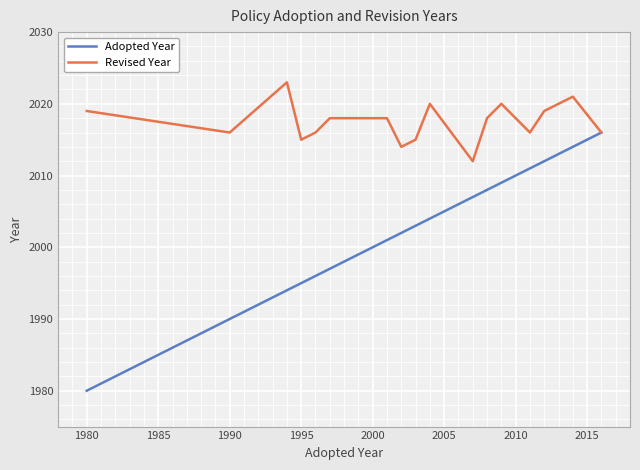

Which series has the largest total across all categories?

Revised Year